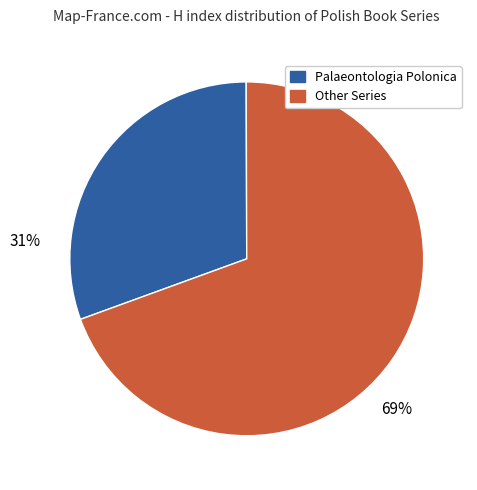

To the nearest percent, what is the average slice percentage?

50%